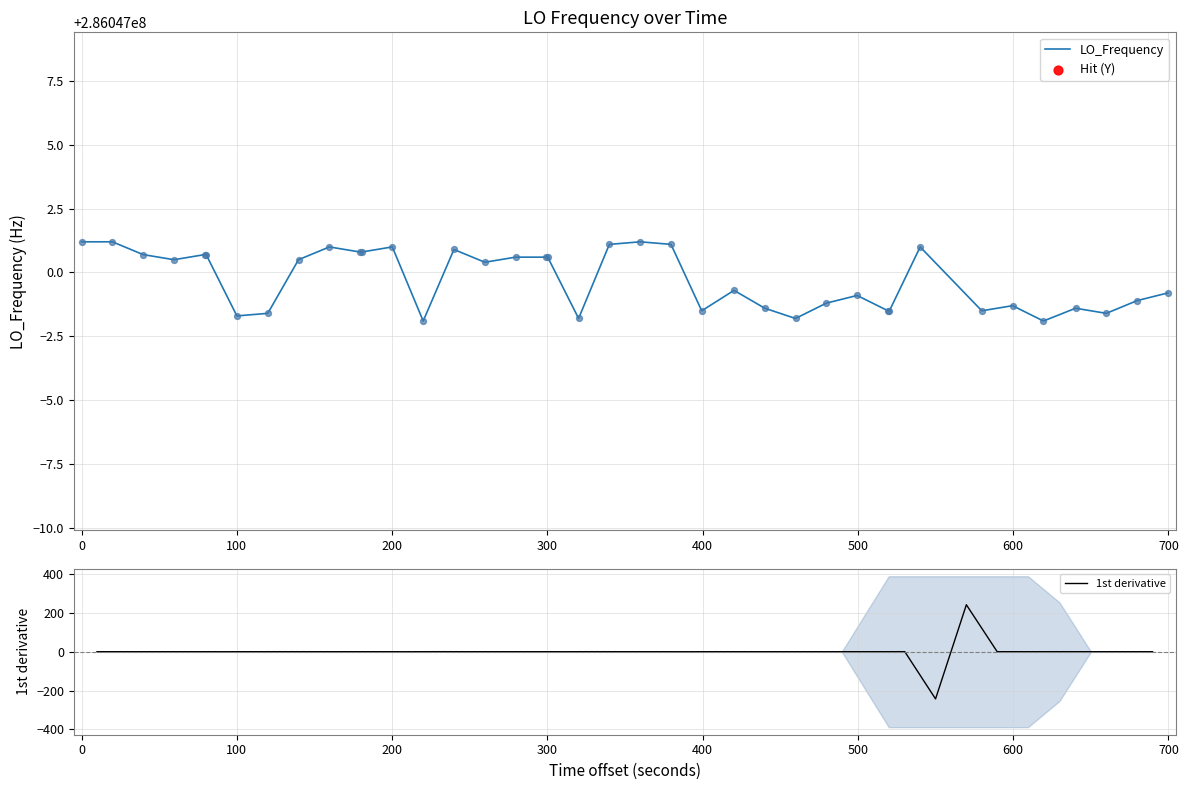

Which series has the largest total across all categories?

LO_Frequency